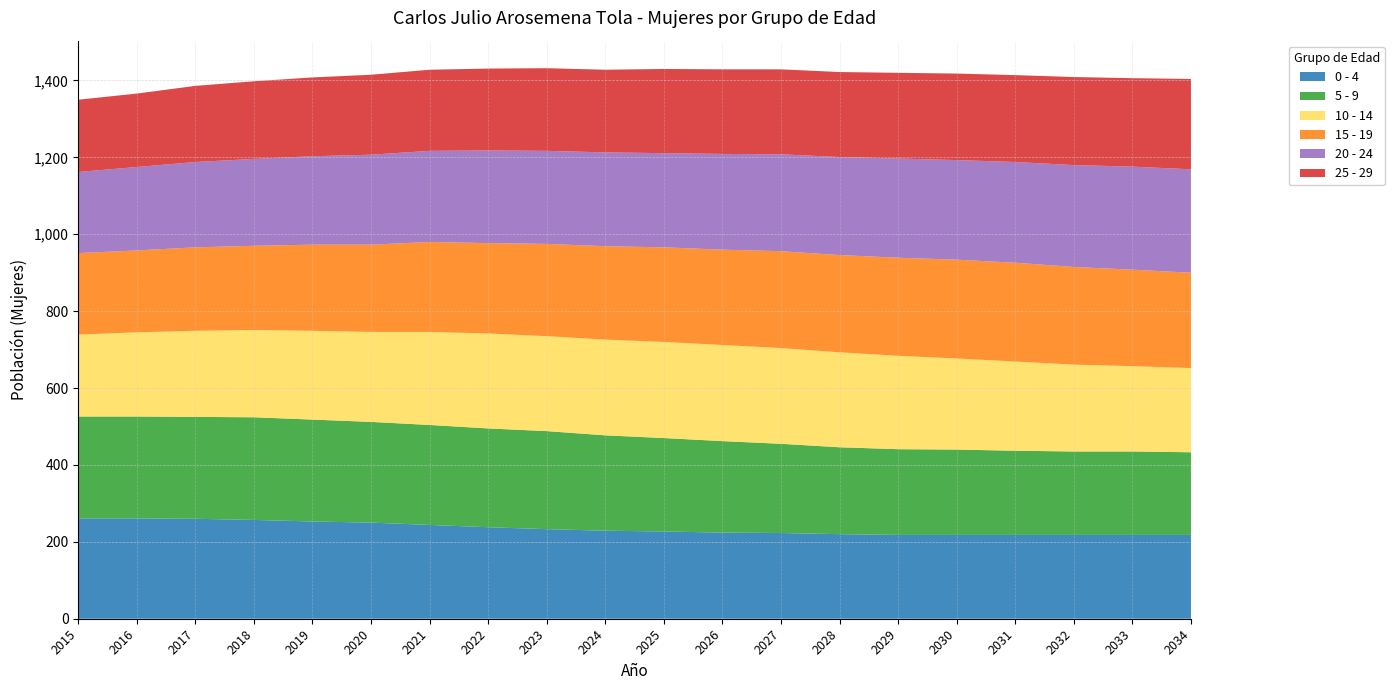

Reading right to left, extract all data points from this chart.

0 - 4: 218	218	218	218	218	218	220	223	224	227	229	233	238	244	250	253	257	260	261	261
5 - 9: 215	217	217	219	222	223	226	232	238	243	248	255	257	260	262	265	267	265	265	265
10 - 14: 219	222	226	232	237	243	247	249	250	250	249	247	247	242	234	231	227	224	219	213
15 - 19: 248	251	254	257	257	255	253	252	248	246	243	240	235	234	227	224	219	217	213	212
20 - 24: 269	268	265	262	259	258	255	252	249	245	244	242	241	237	234	230	226	222	217	211
25 - 29: 235	230	229	226	225	223	221	221	220	219	215	215	213	211	208	205	202	198	191	188